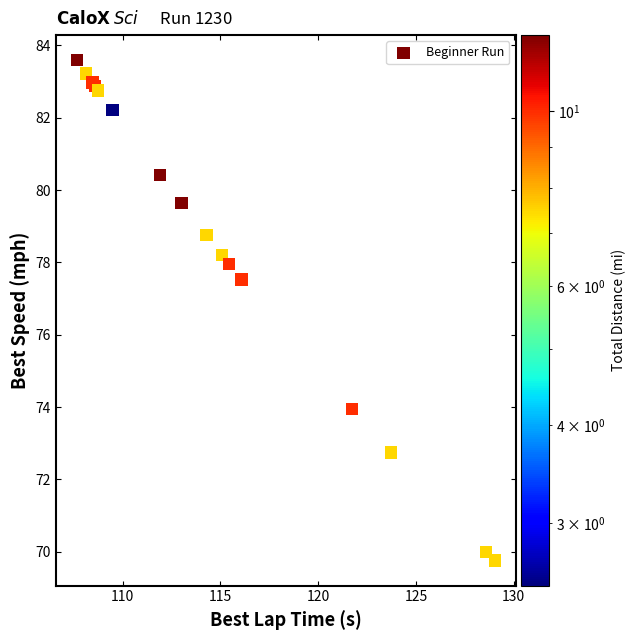

What Y value in the scatter plot is closest to 76?

77.5